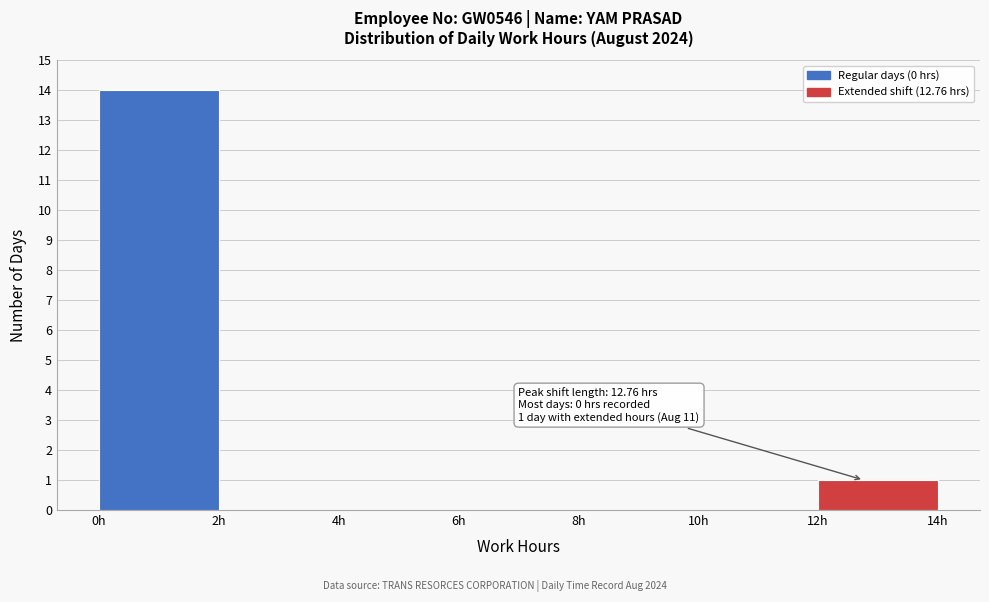

Which range on the x-axis has the tallest bar?

0 to 2